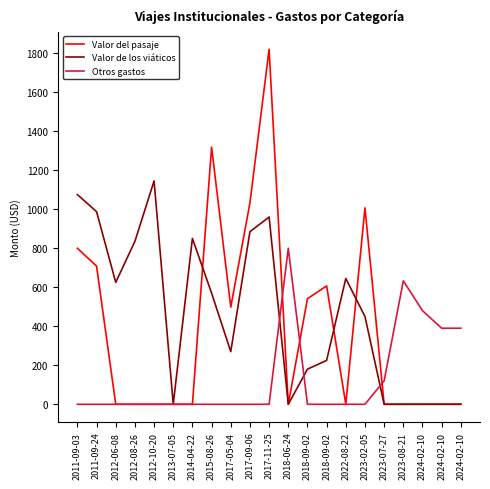

What is the maximum value for Otros gastos?

800.0